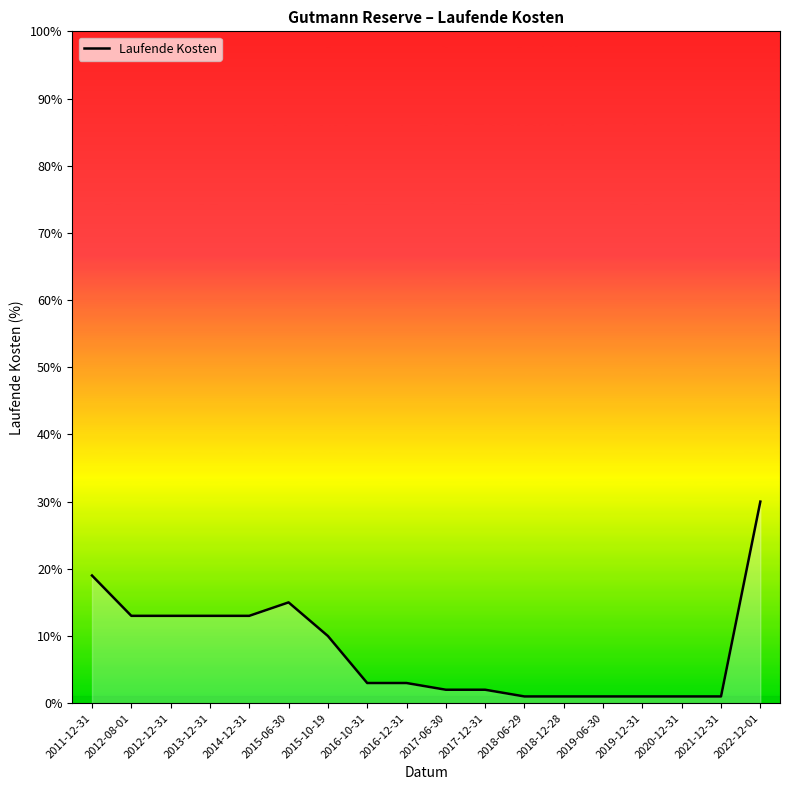

True or false: there are more than 1 points higher than both neighbors.

False